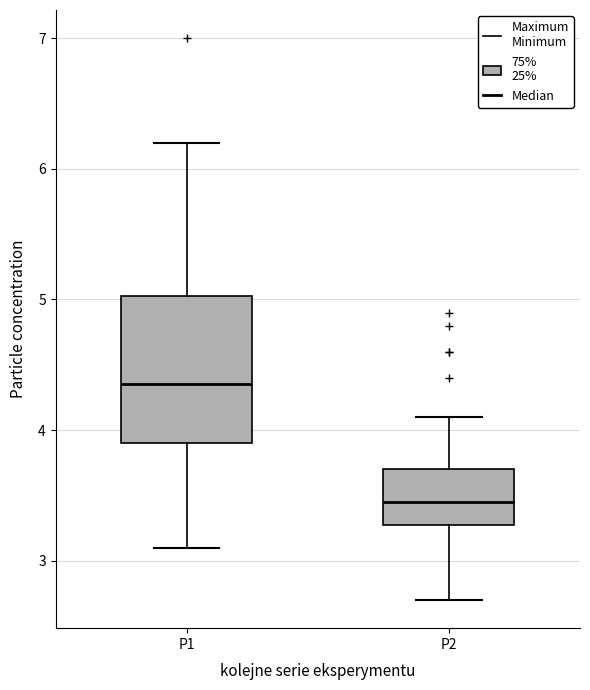

Which box has the highest median line?

P1